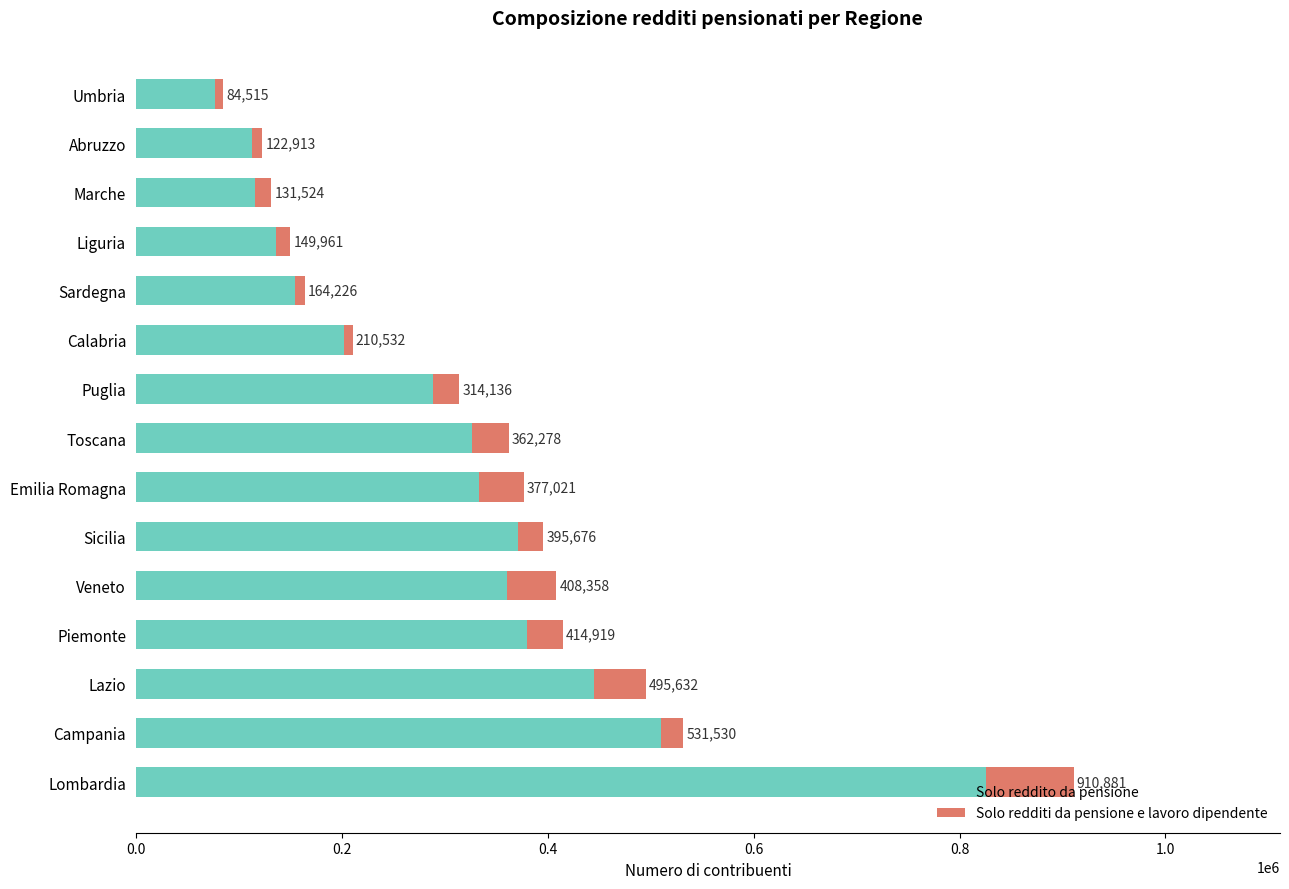

What position from the right is Marche?

3